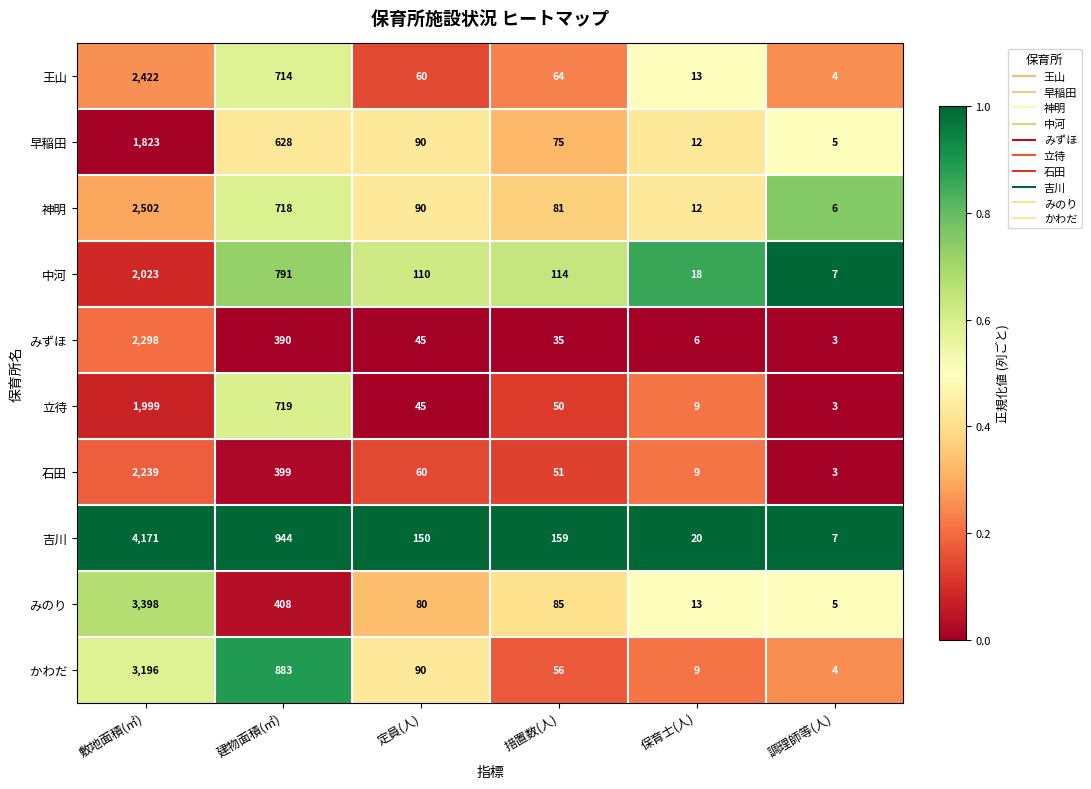

What is the difference between the highest and lowest values at 建物面積(㎡)?

554